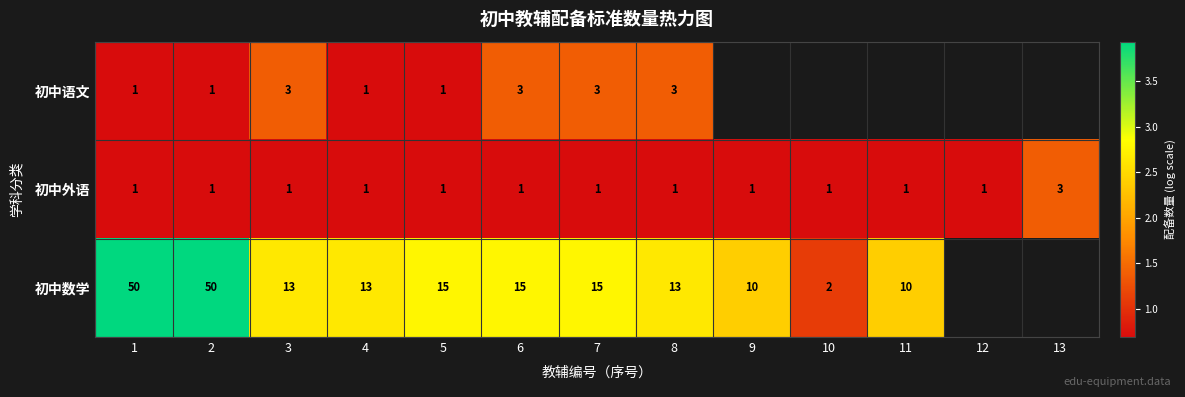

Which label corresponds to the smallest value in the chart?

1